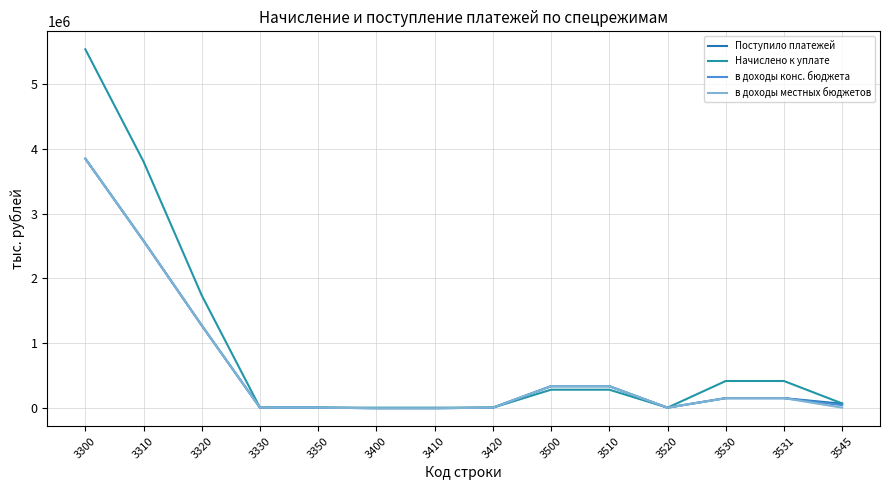

At which label does Начислено к уплате first exceed 278106?

3300